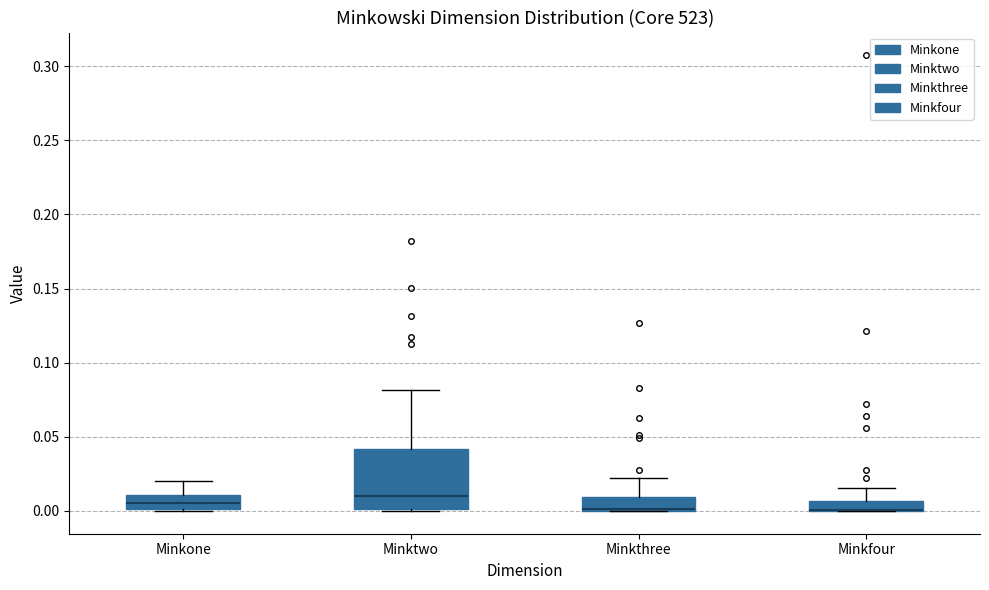

Comparing the boxes themselves (not the whiskers), which one is the tallest?

Minktwo